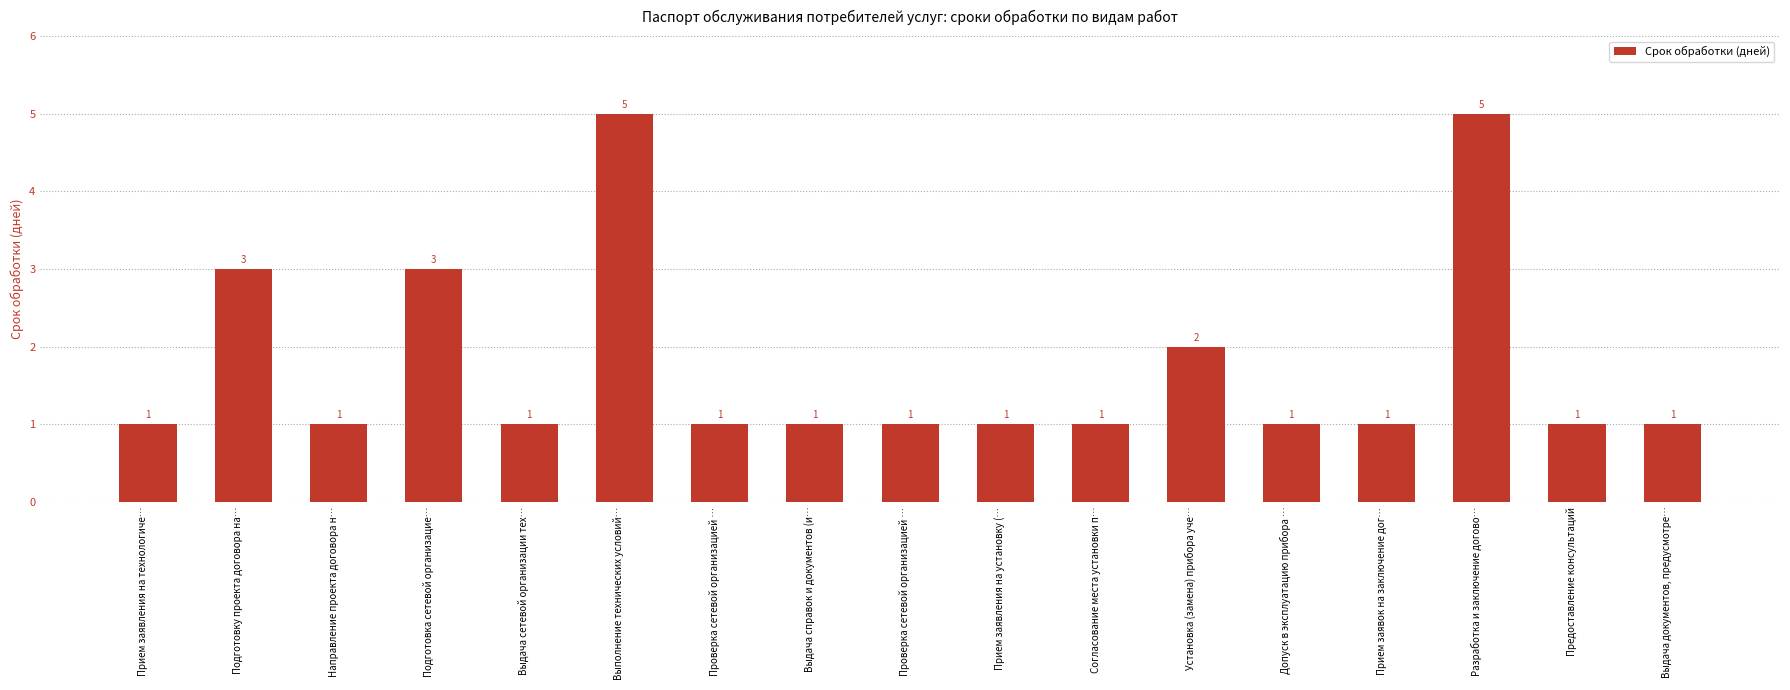

How many distinct data groups are displayed?

1